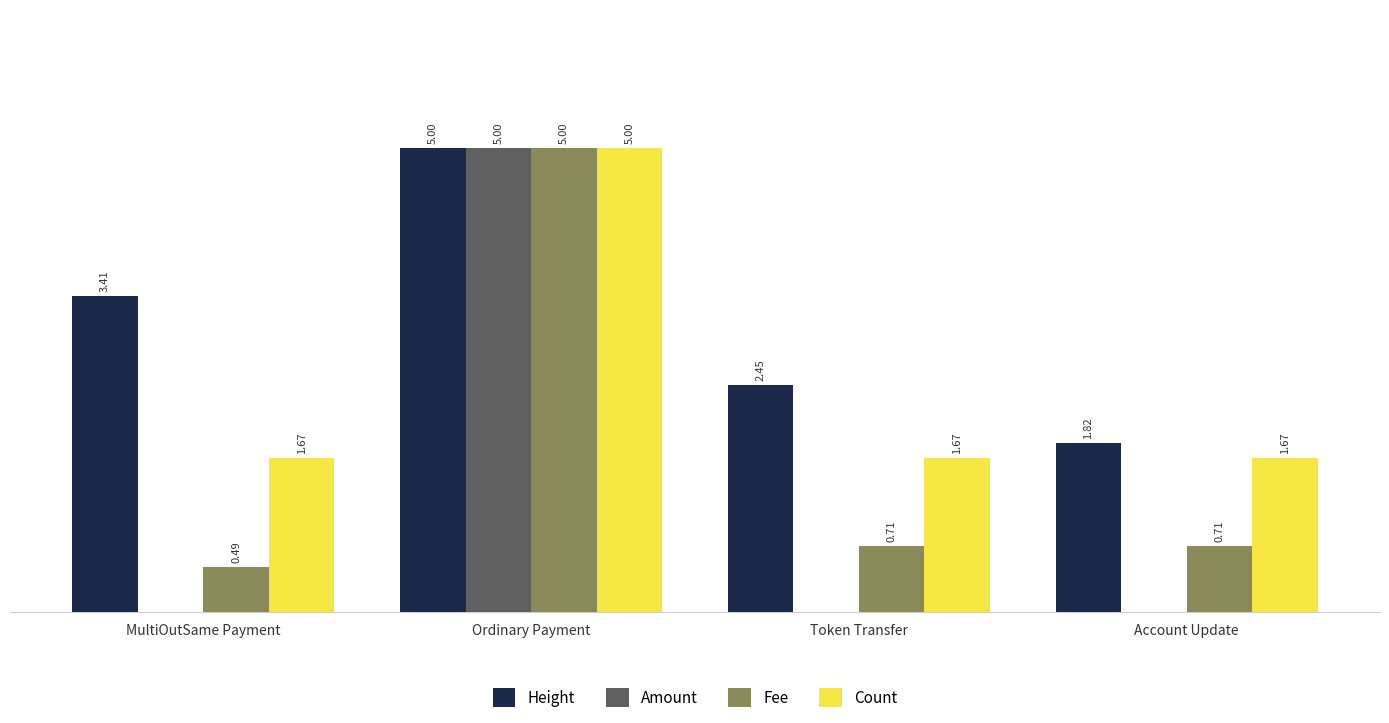

Which category has the highest value in the Amount series?

Ordinary Payment